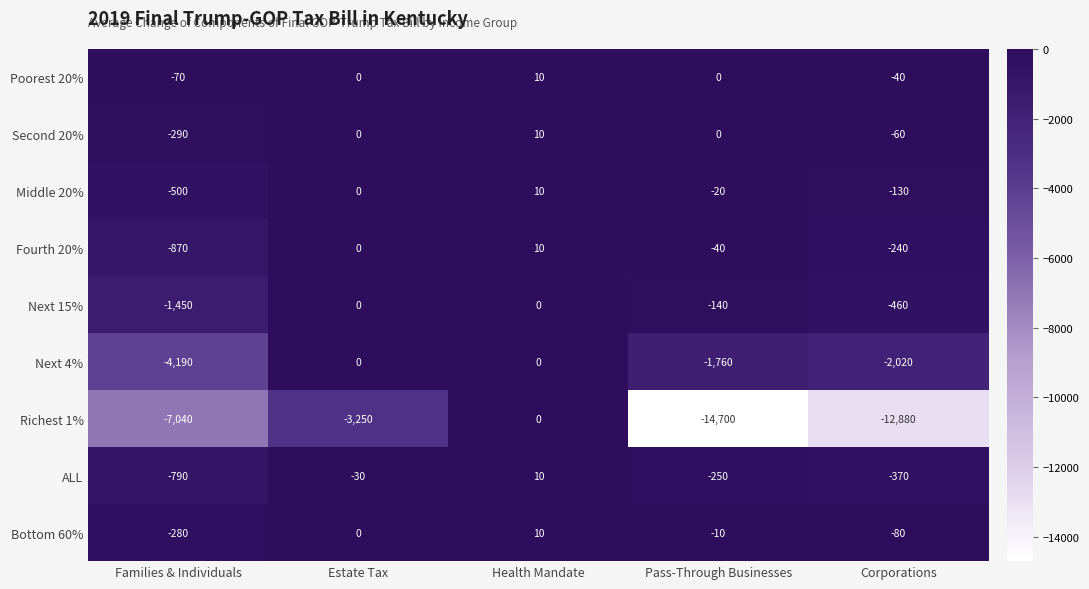

What is the difference between the Richest 1% values at Estate Tax and Corporations?

9630